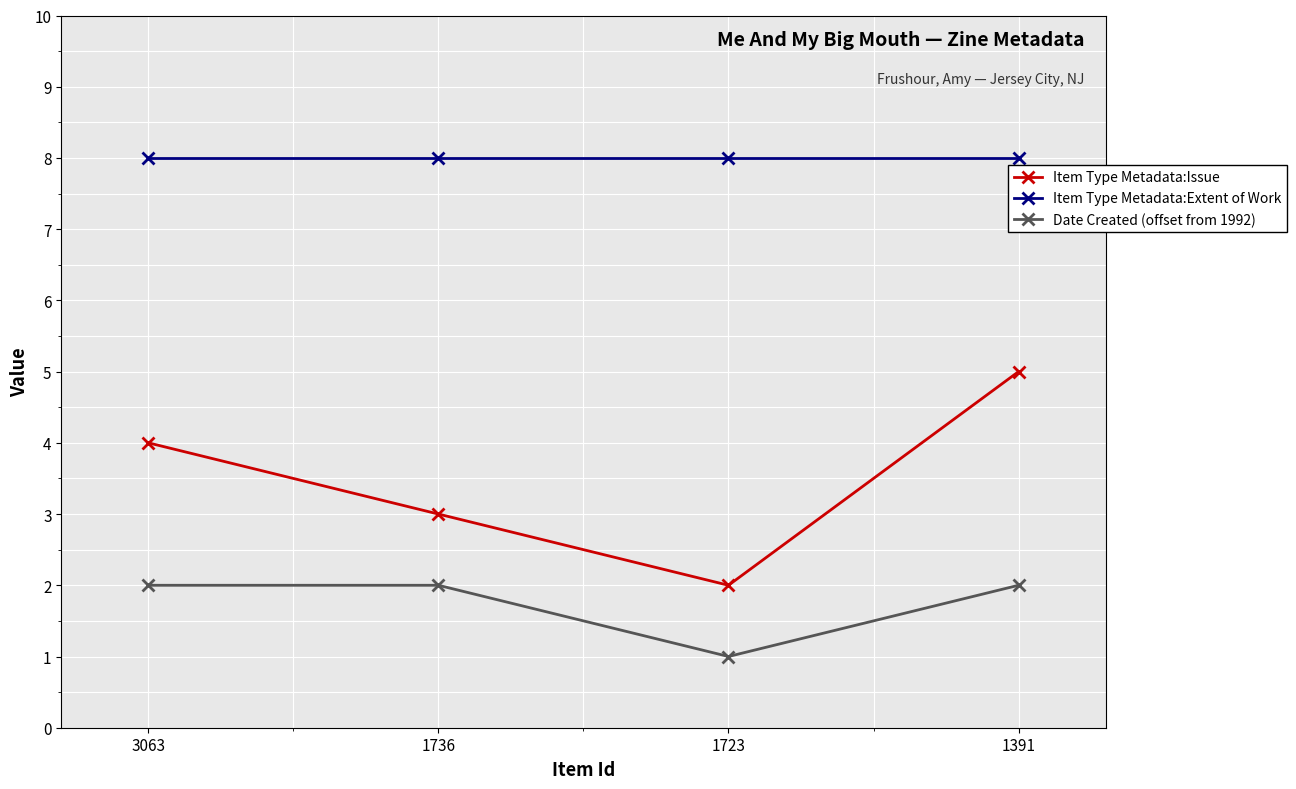

What is the average value of the Item Type Metadata:Extent of Work series?

8